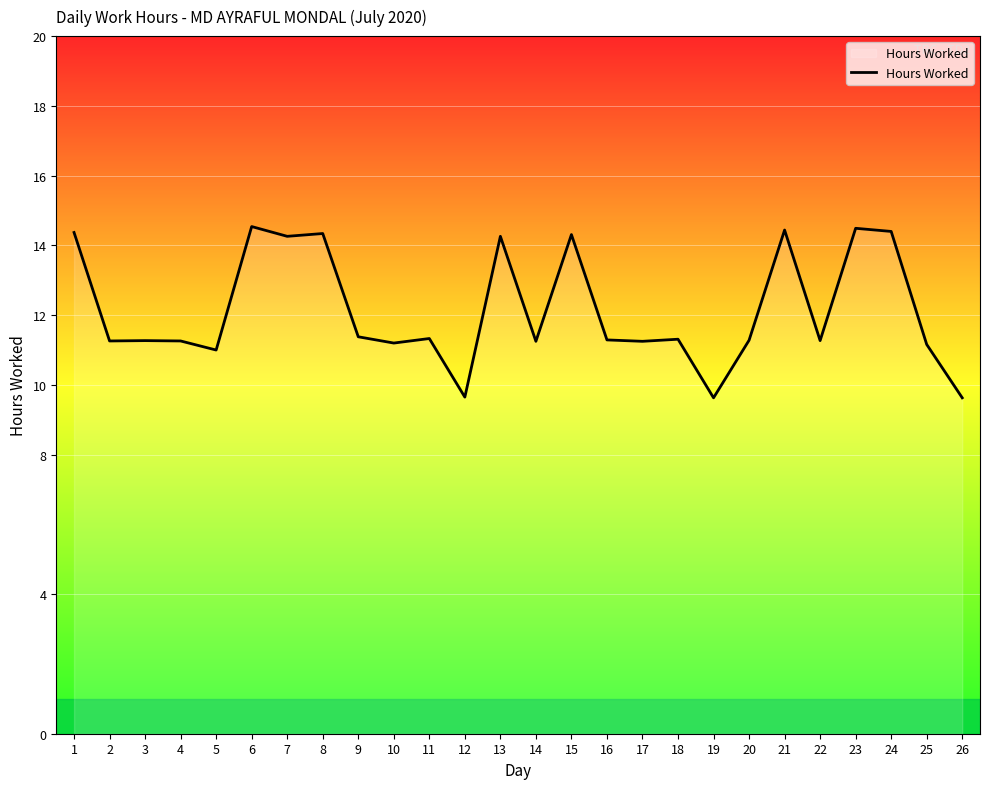

What is the smallest value displayed?

9.6